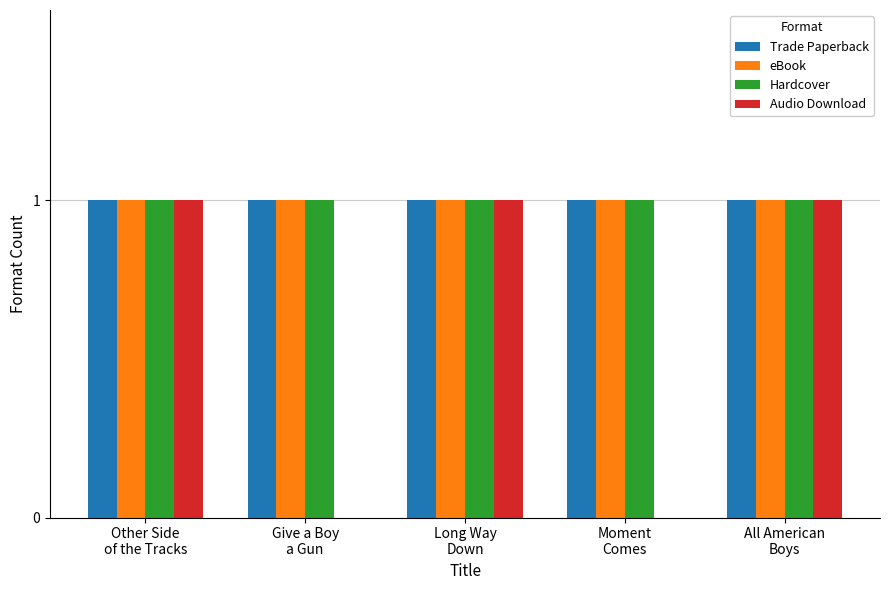

The value of Audio Download at Moment
Comes is -1. True or false?

False